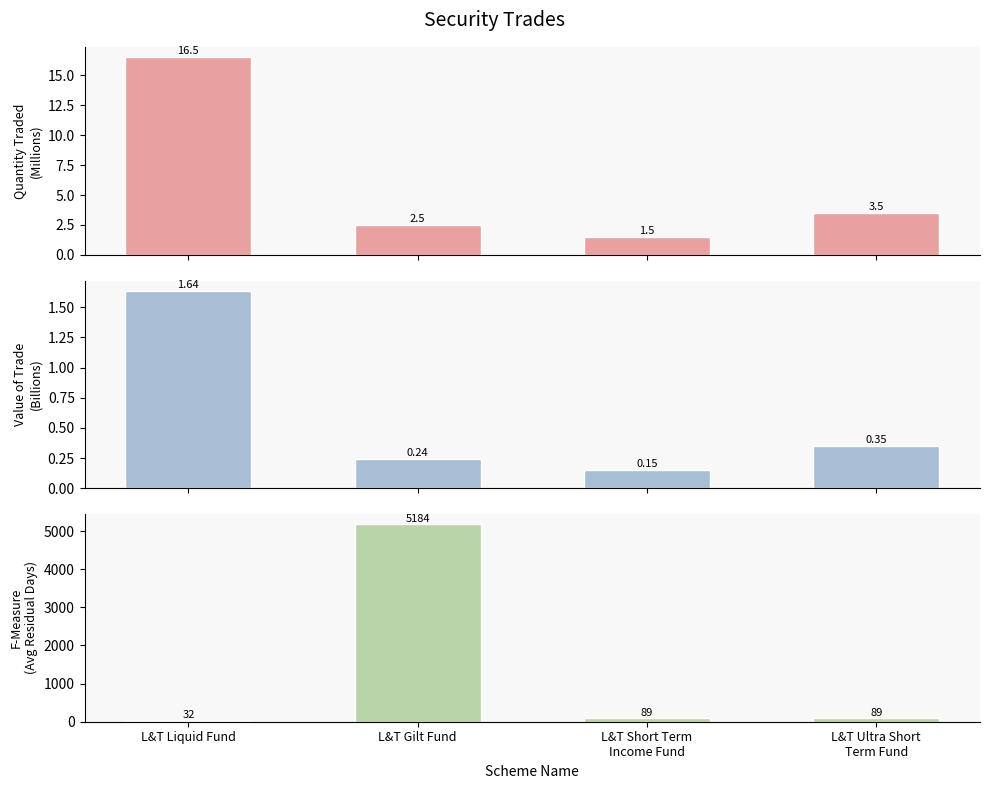

What is the maximum value shown in the chart?

5184.0